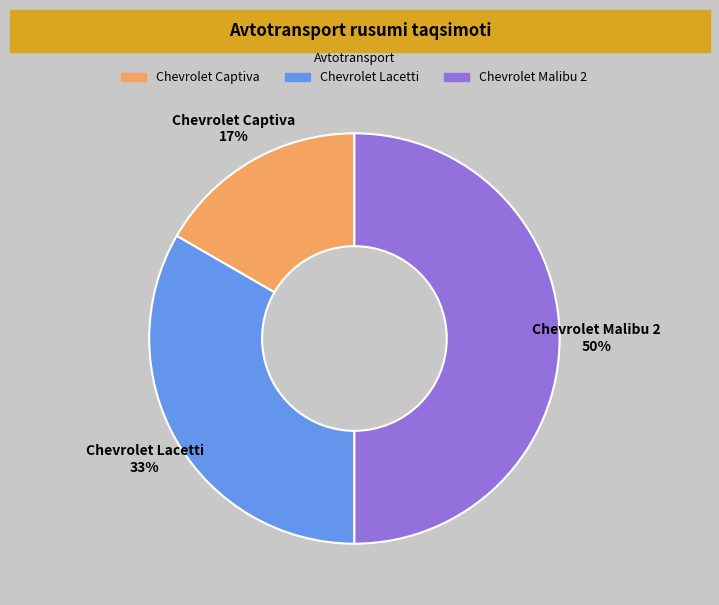

Does Chevrolet Captiva represent more than half of the total?

No